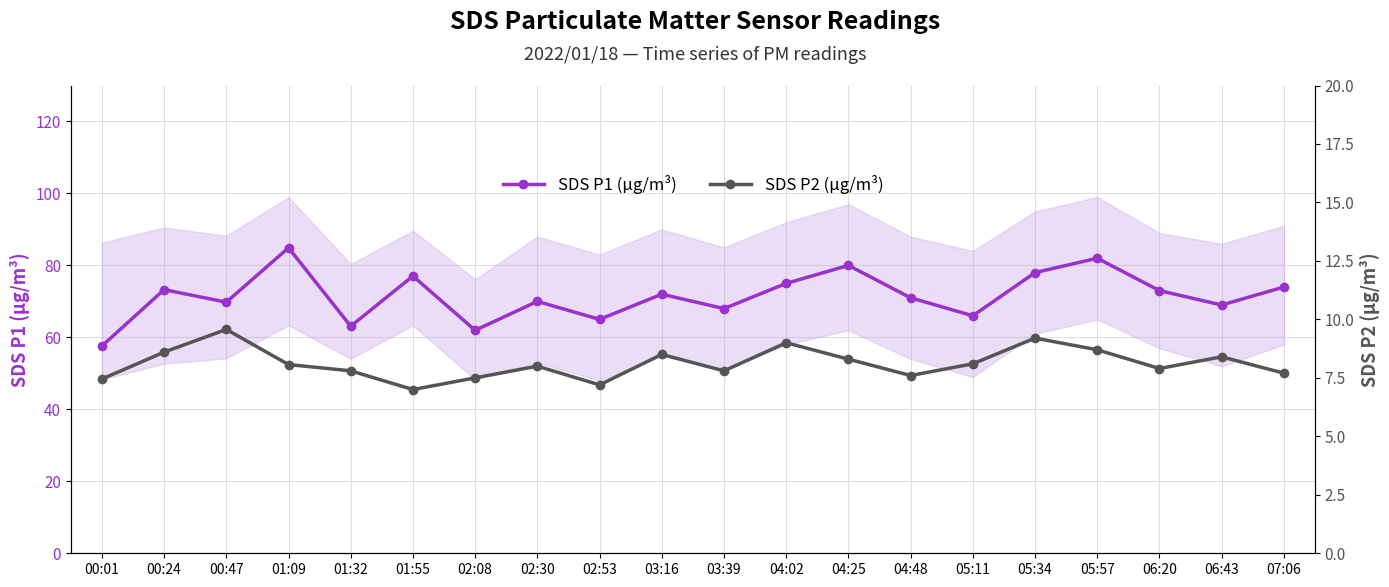

Is it true that SDS P2 (µg/m³) equals 13.2 at 02:08?

False